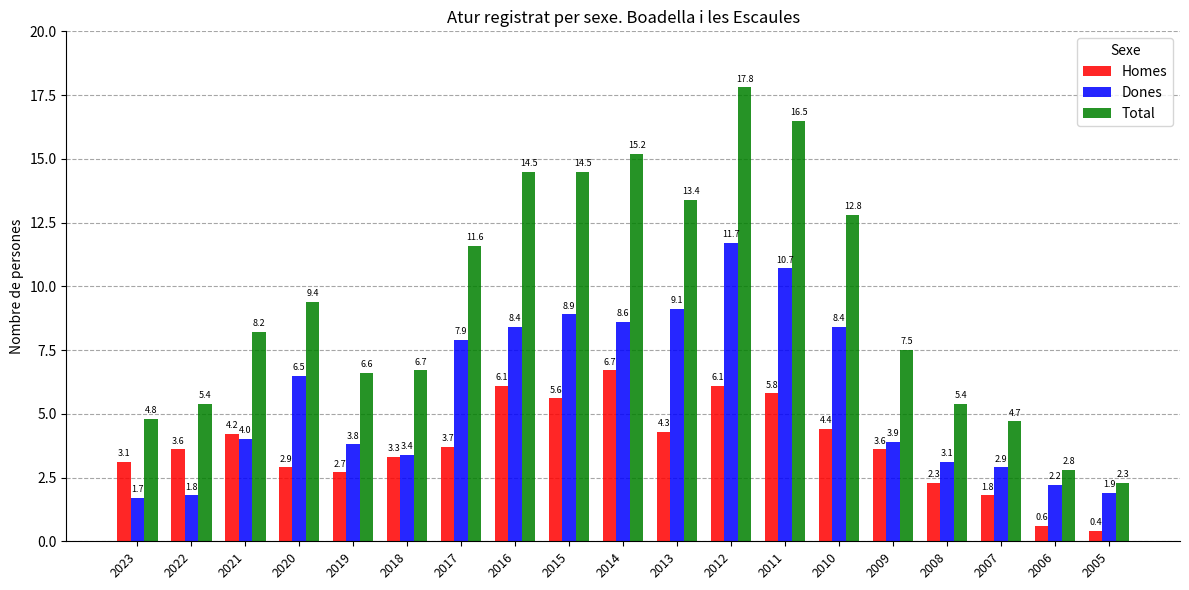

List the series in order of their peak value, lowest first.

Homes, Dones, Total